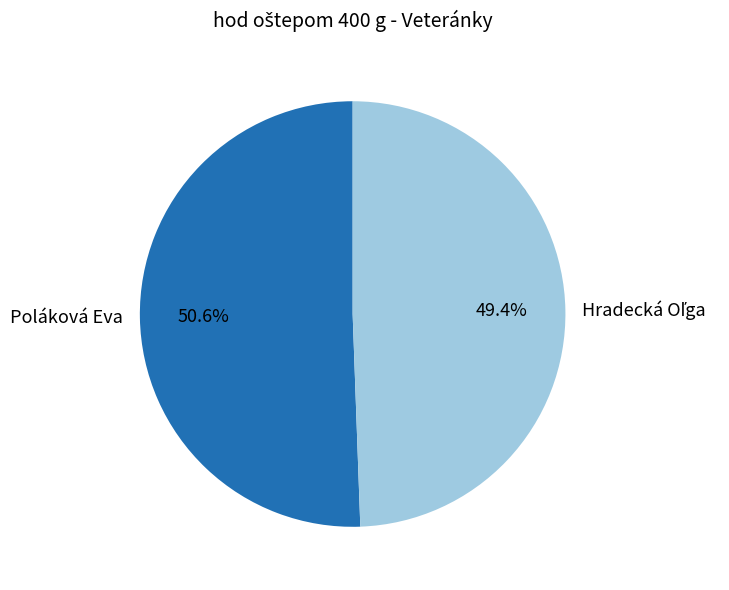

Does any single category account for the majority?

Yes